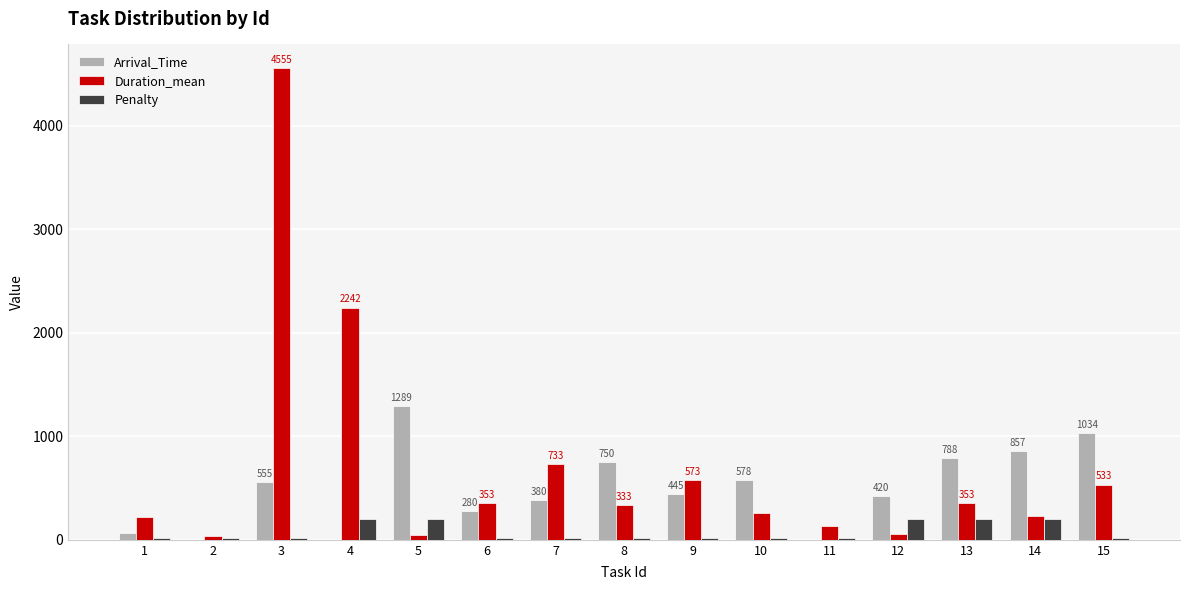

At which category is the sum across all series the highest?

3